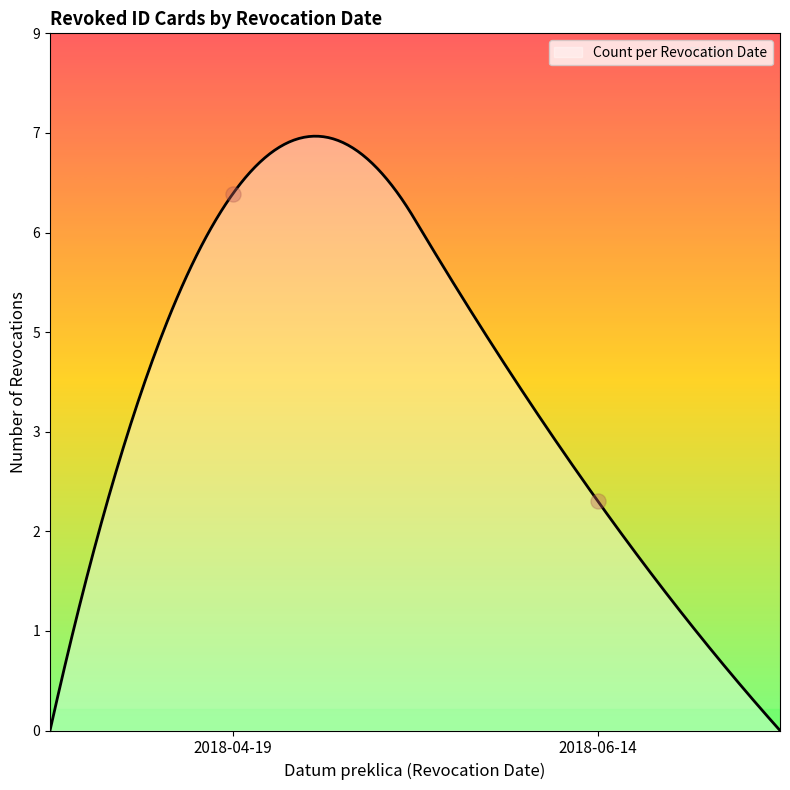

What is the change in value from 2018-04-19 to 2018-06-14?

-4